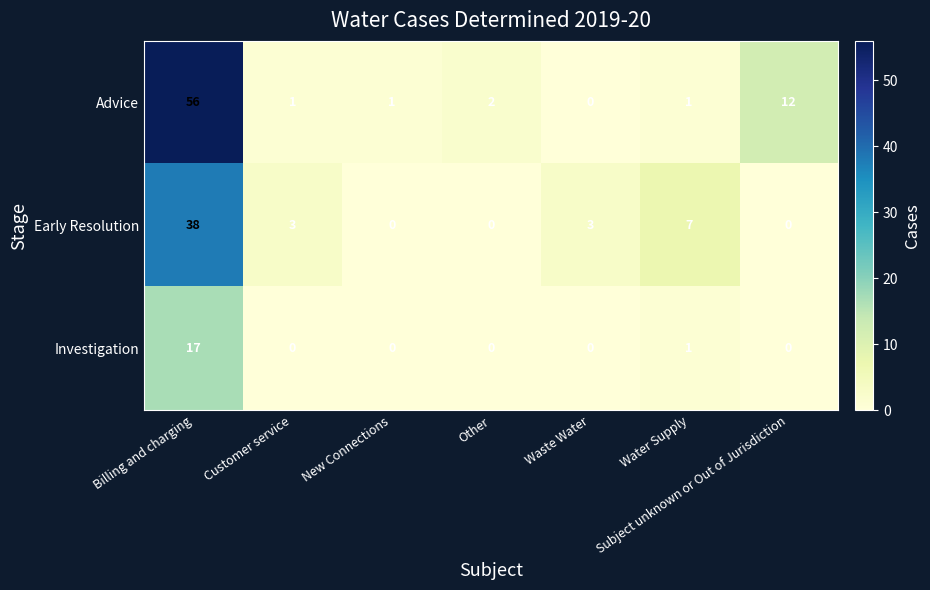

At which label does Advice reach its peak?

Billing and charging